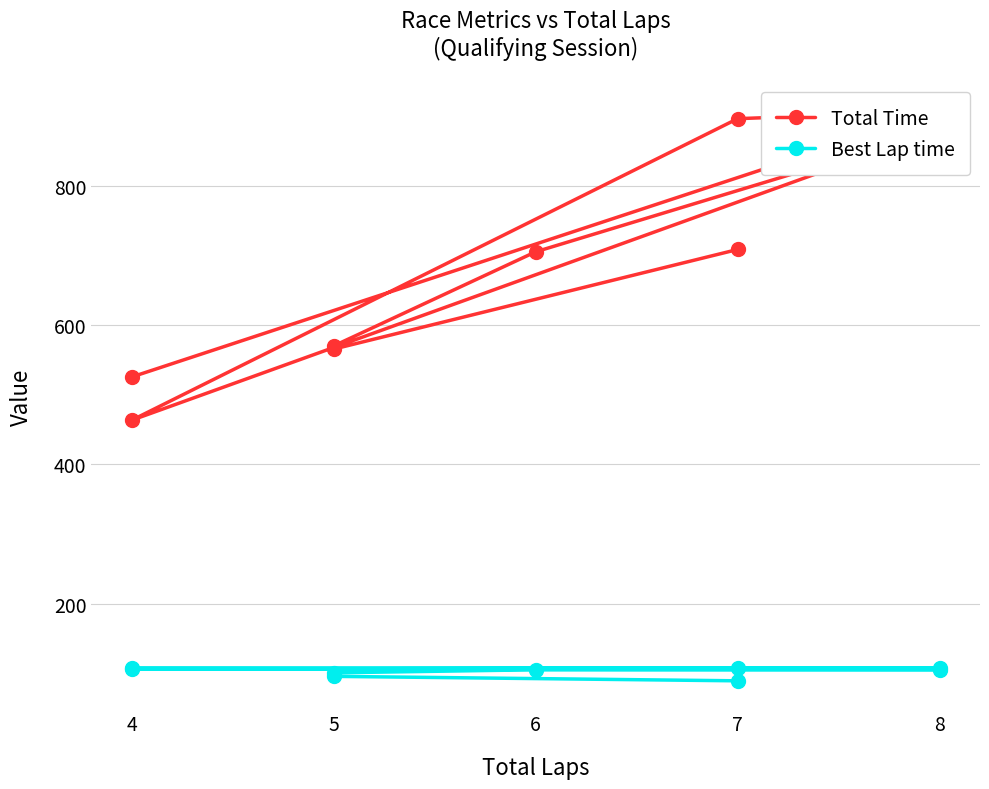

What is the sum of all Best Lap time values?

922.2